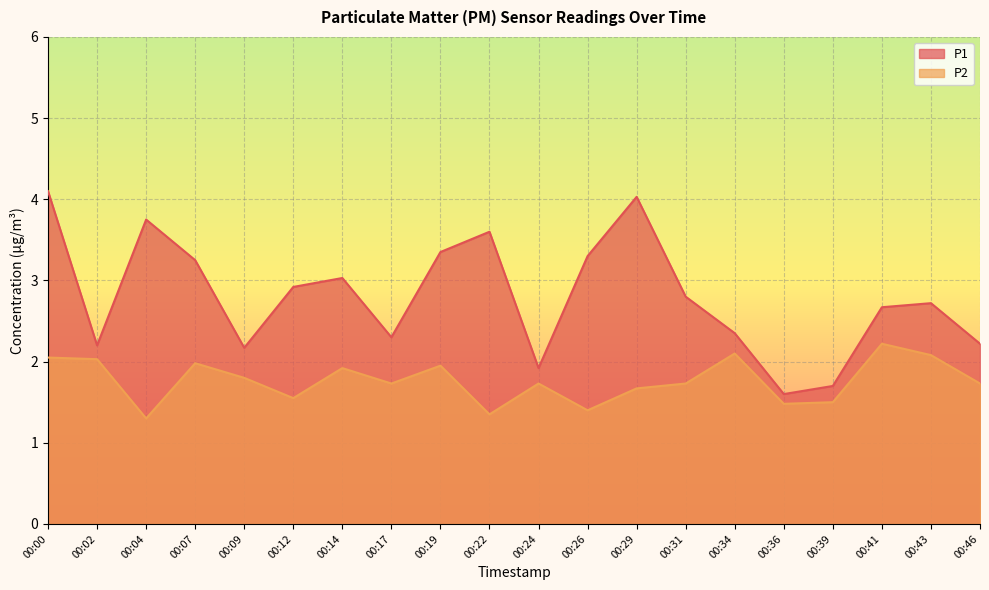

True or false: P2 and P1 intersect in this chart.

False